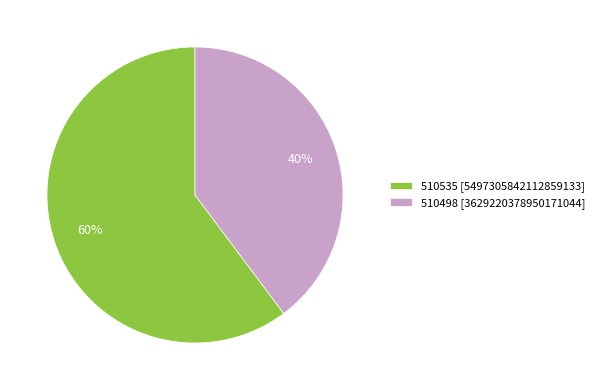

To the nearest percent, what is the combined percentage of 510535 and 510498?

100%